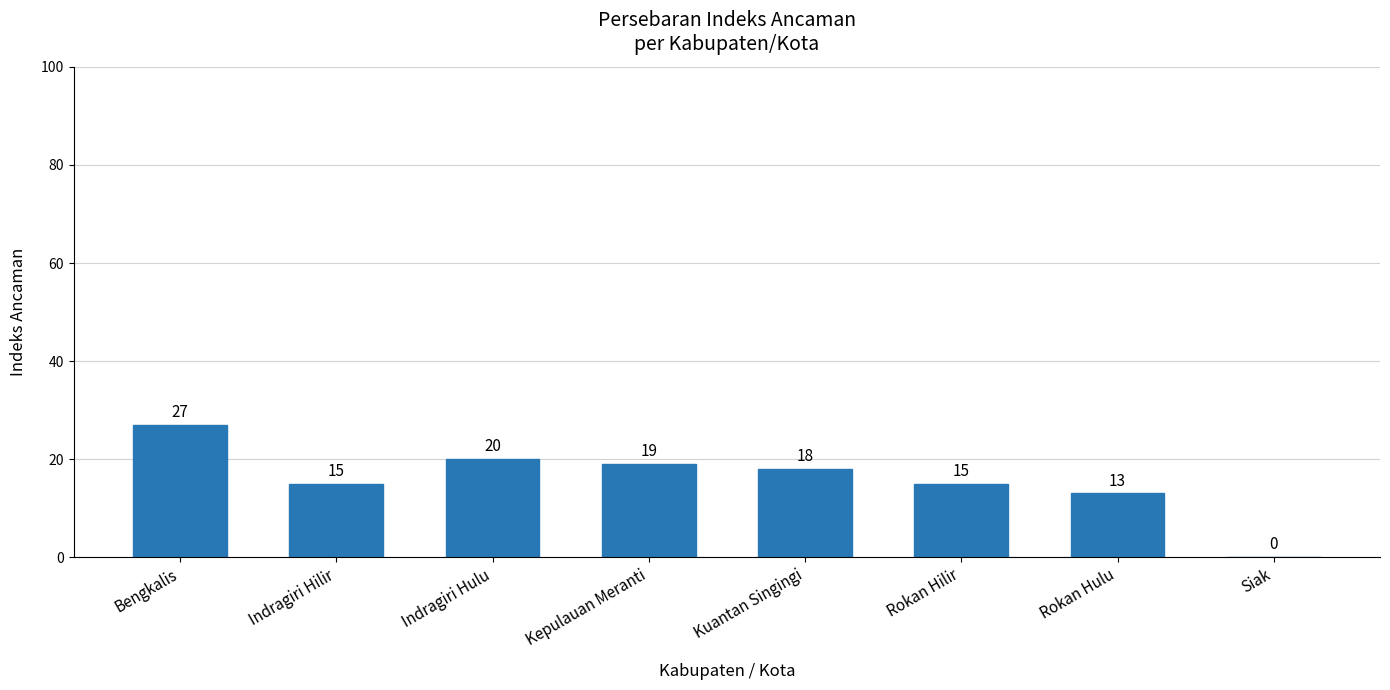

Between Bengkalis and Kepulauan Meranti, which is larger?

Bengkalis